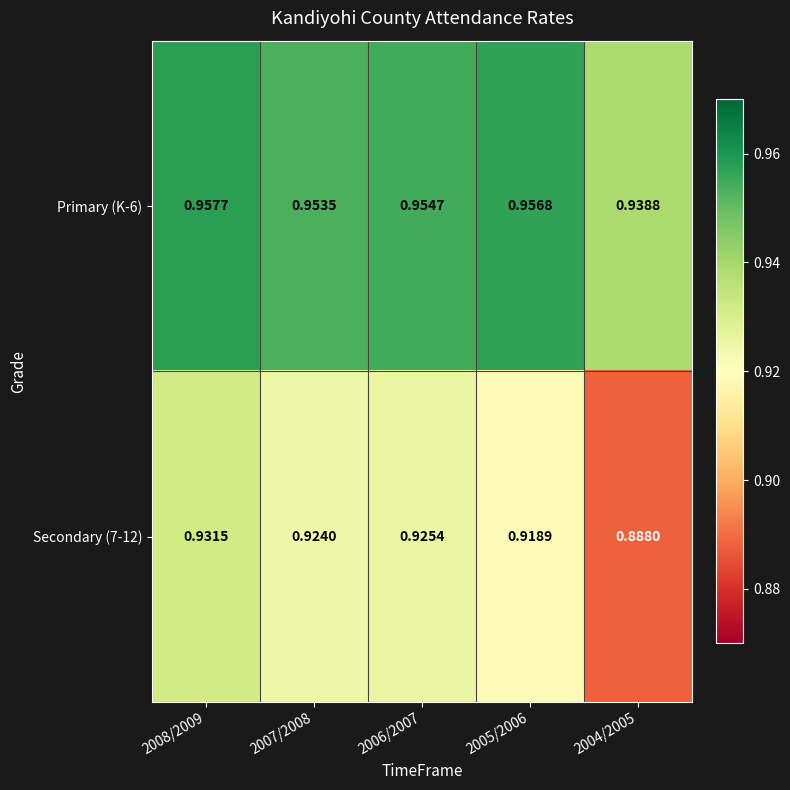

How many distinct data groups are displayed?

2